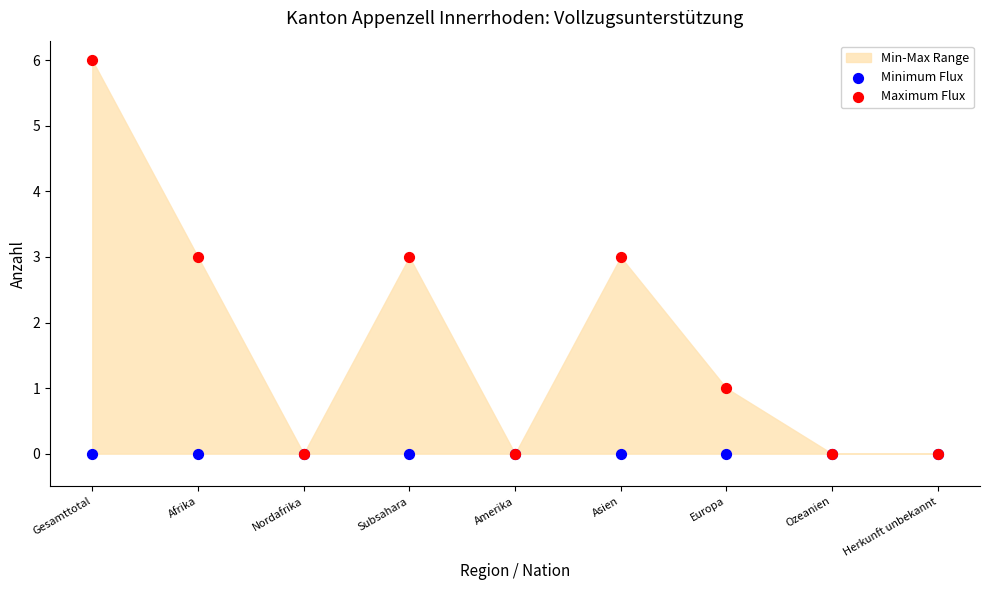

Which series reaches the maximum Y coordinate?

Maximum Flux